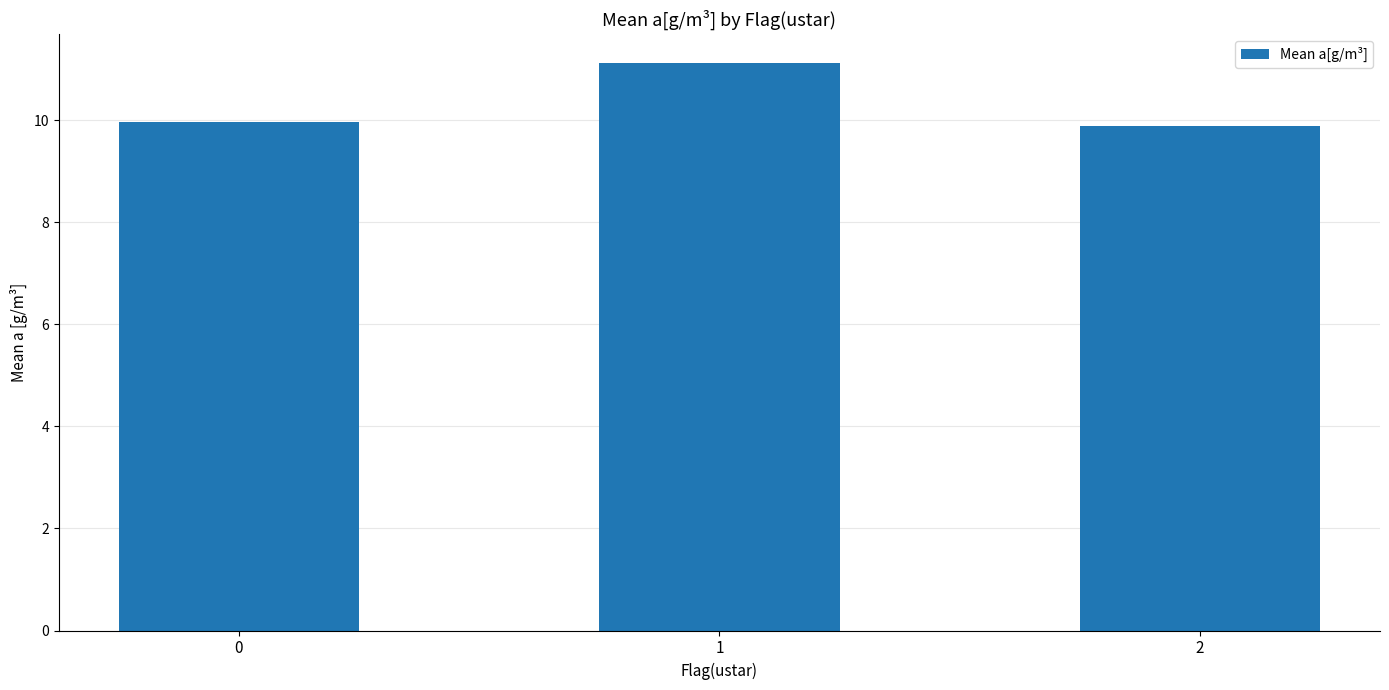

What is the greatest value displayed?

11.1